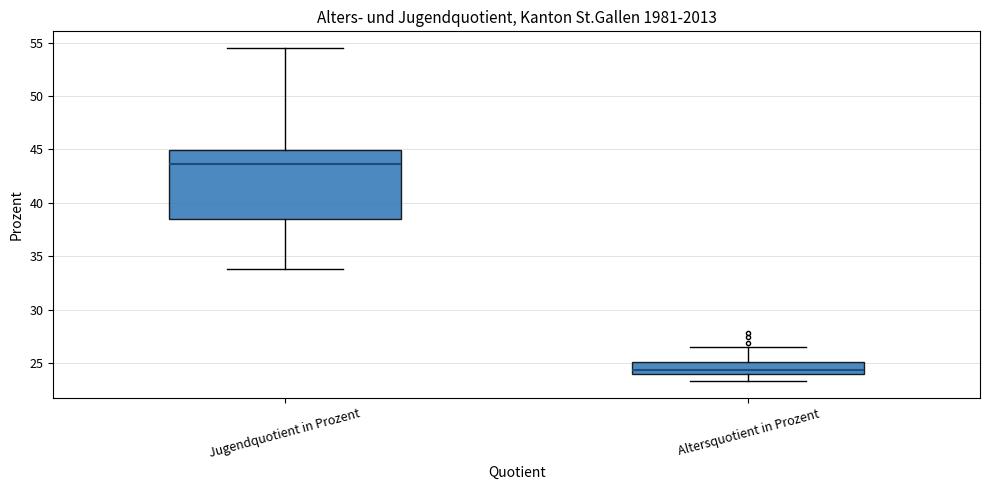

Which box is the tallest, from its lower edge to its upper edge?

Jugendquotient in Prozent